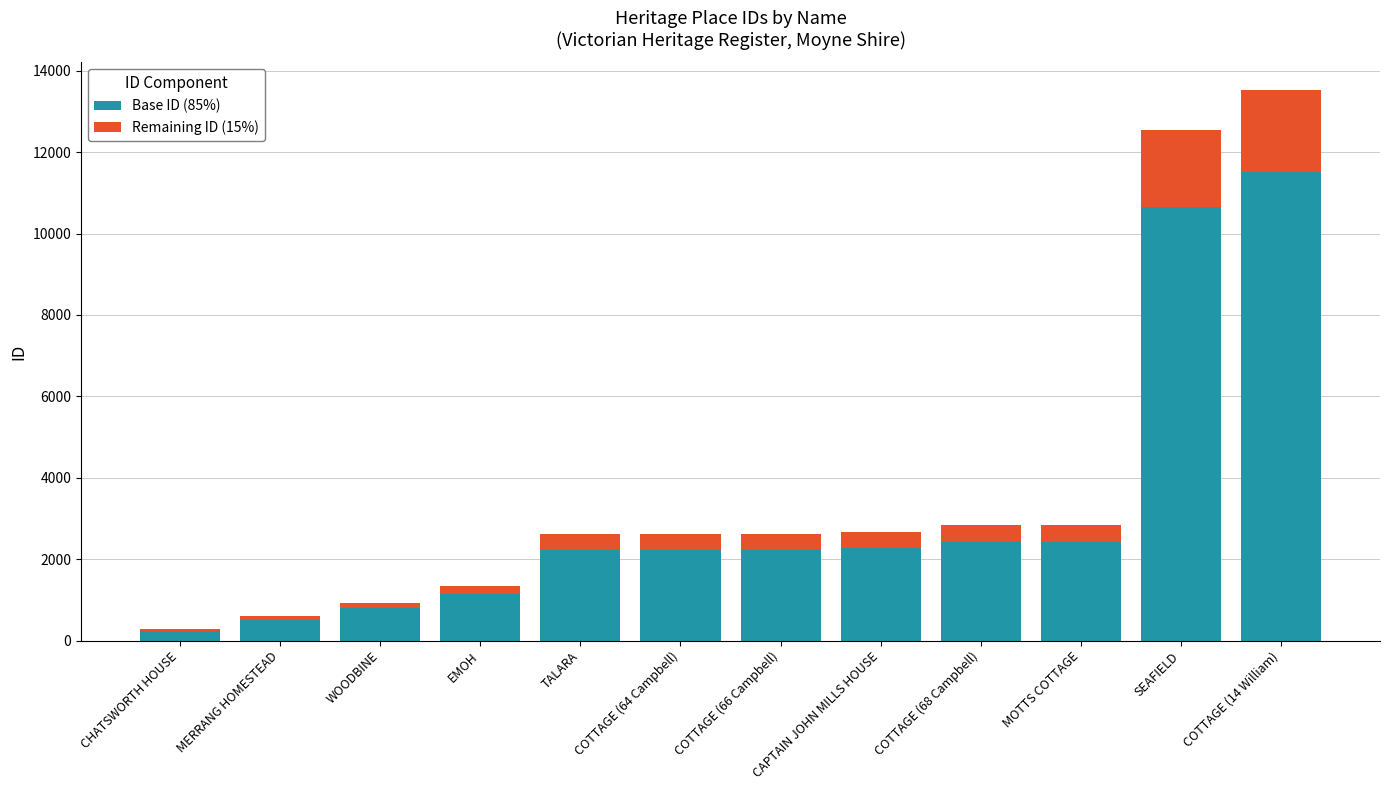

True or false: Base ID (85%) has a value of 2216 at TALARA.

True